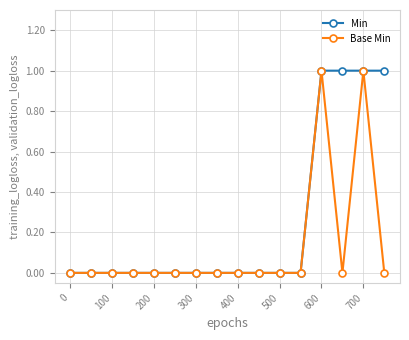

What is the value of the Min point at the 14th from the left?

1